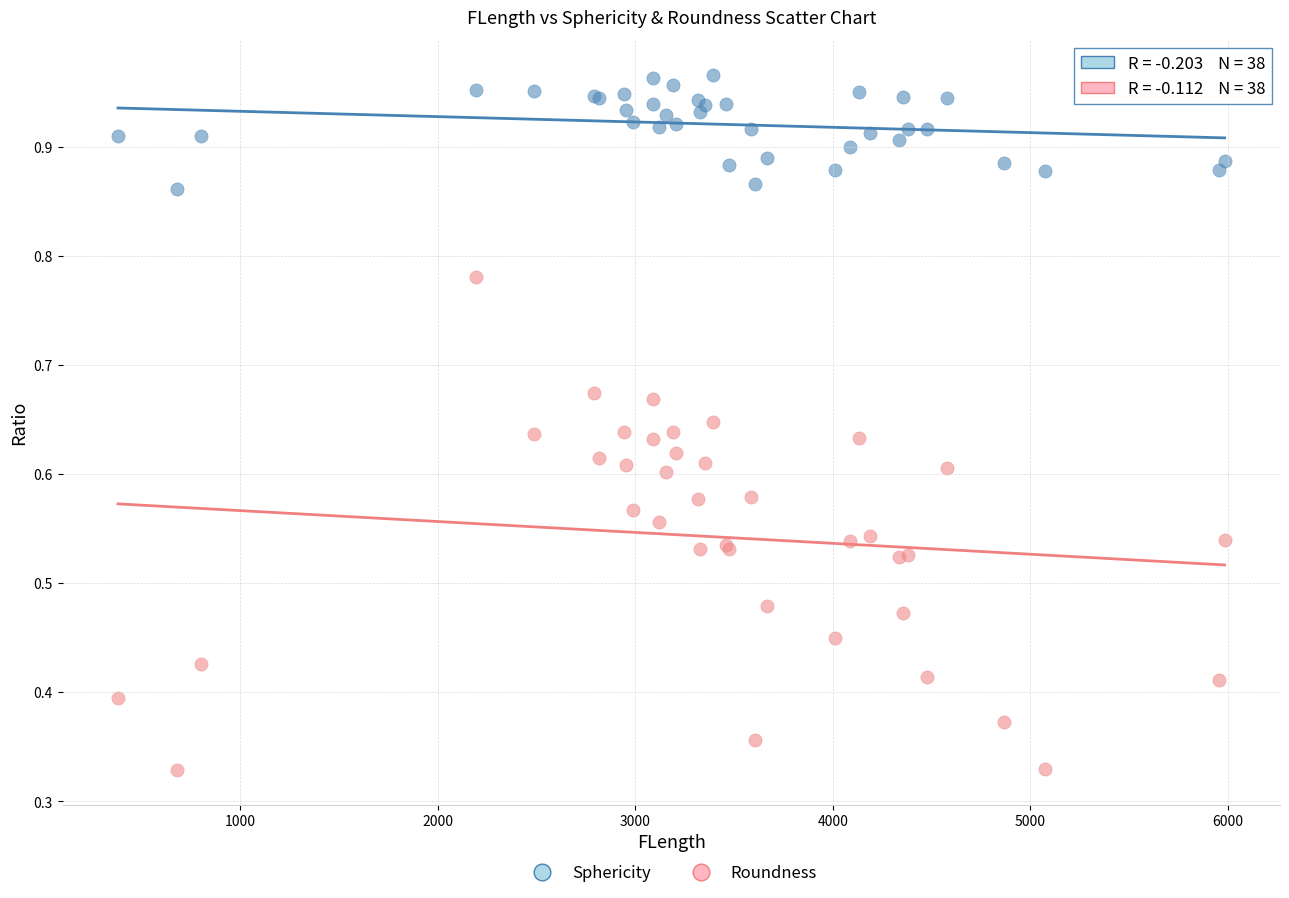

Which series contains the highest Y value?

Sphericity